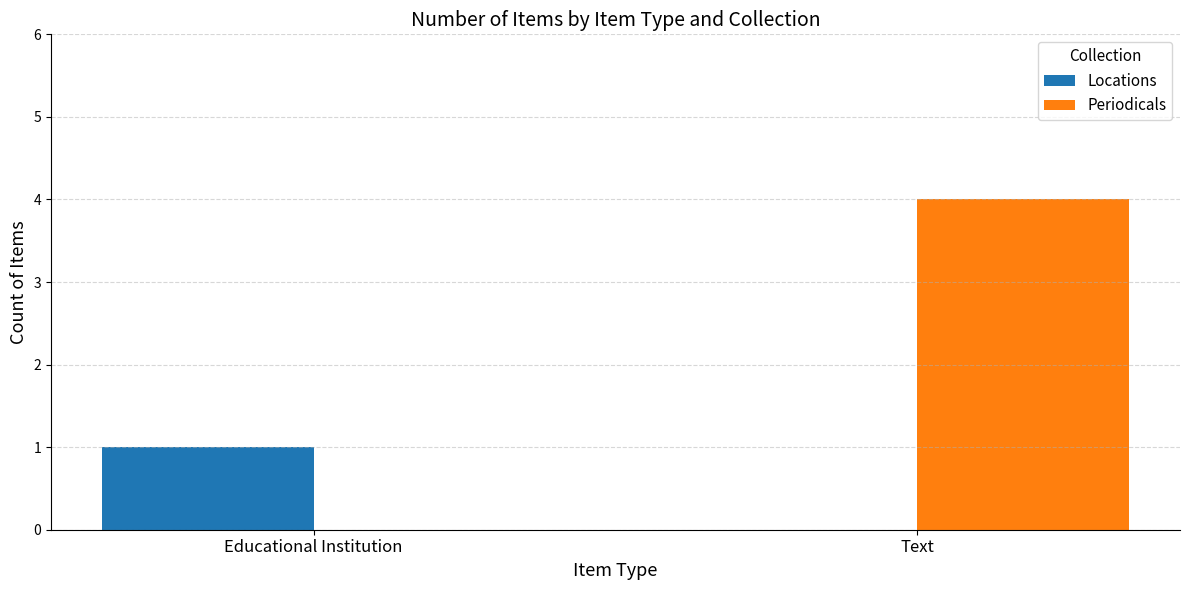

Which series changed the most between Educational Institution and Text?

Periodicals